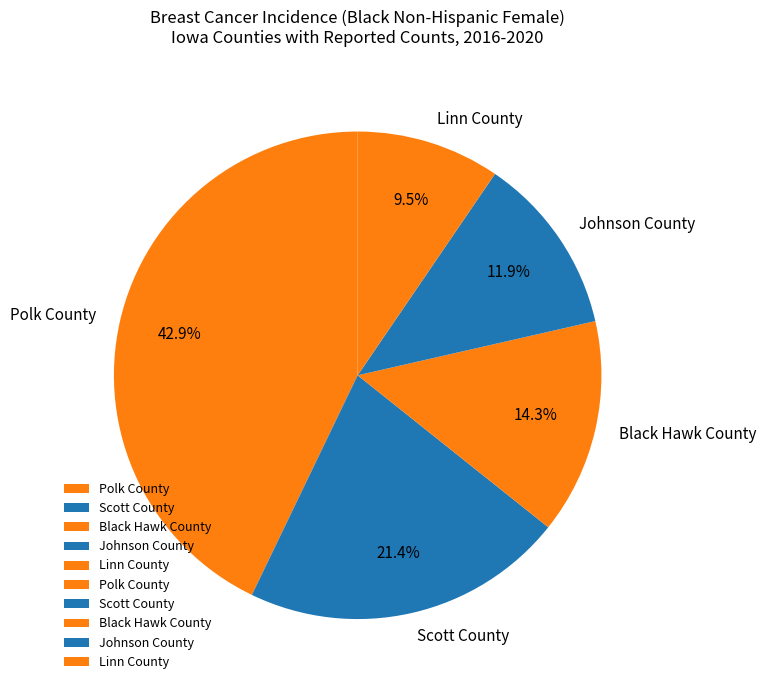

Which category has the smallest portion of the pie?

Linn County